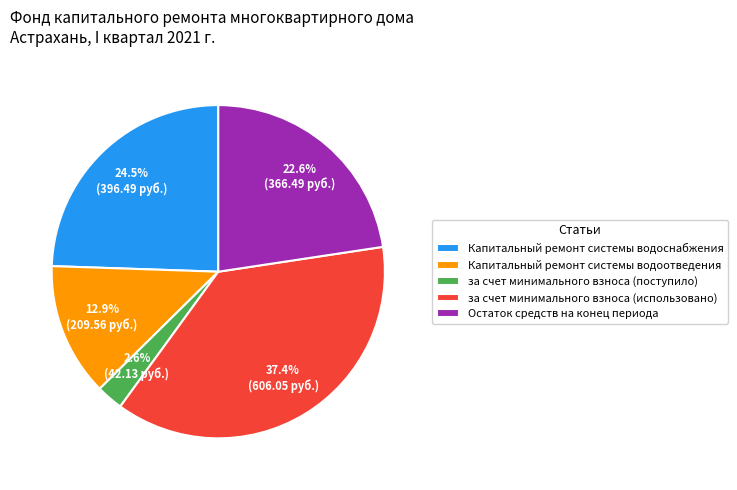

Rank the categories by value from highest to lowest.

за счет минимального взноса (использовано), Капитальный ремонт системы водоснабжения, Остаток средств на конец периода, Капитальный ремонт системы водоотведения, за счет минимального взноса (поступило)